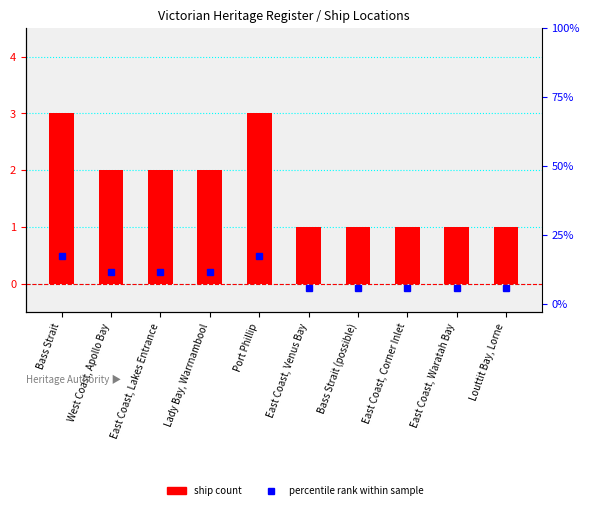

Where does the data first go above 2?

Bass Strait